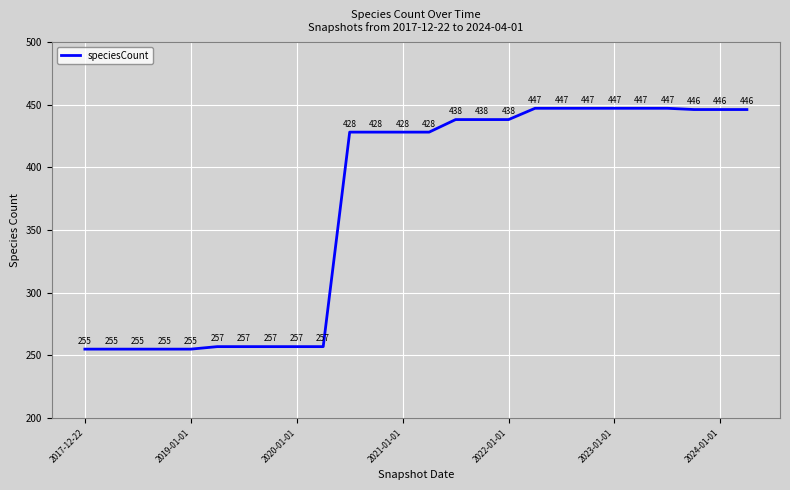

What is the greatest value displayed?

447